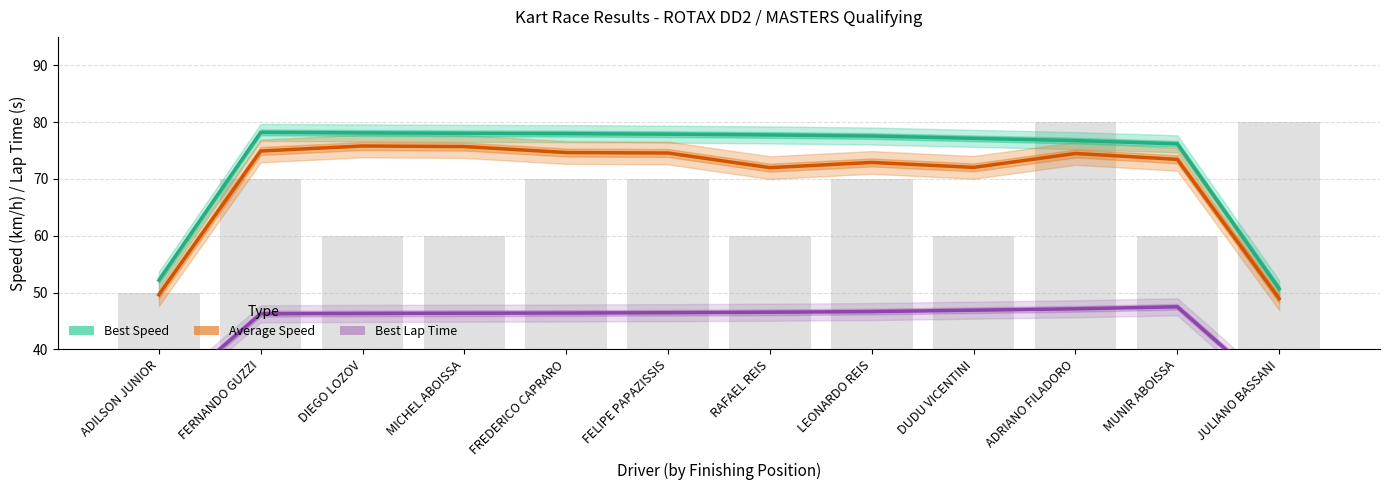

What is the difference between the Best Lap Time values at ADILSON JUNIOR and LEONARDO REIS?

15.8